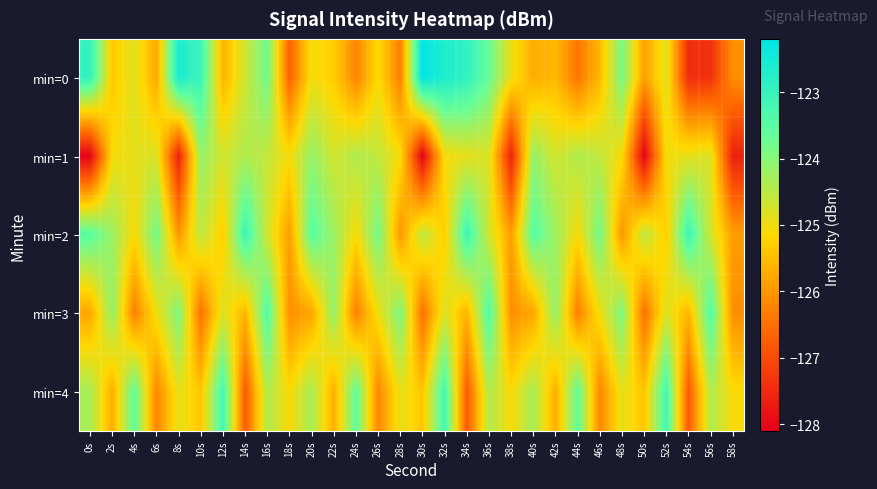

What is the spread (max minus min) of values at 14s?

3.7